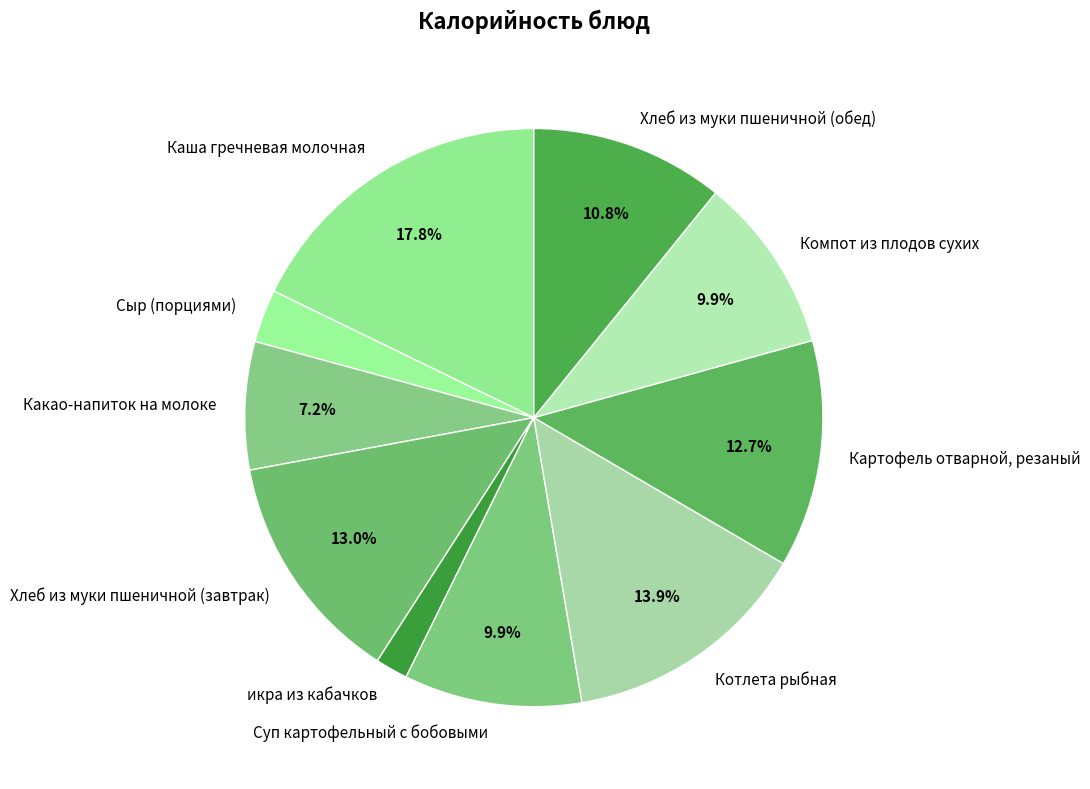

How many segments does this pie chart have?

10